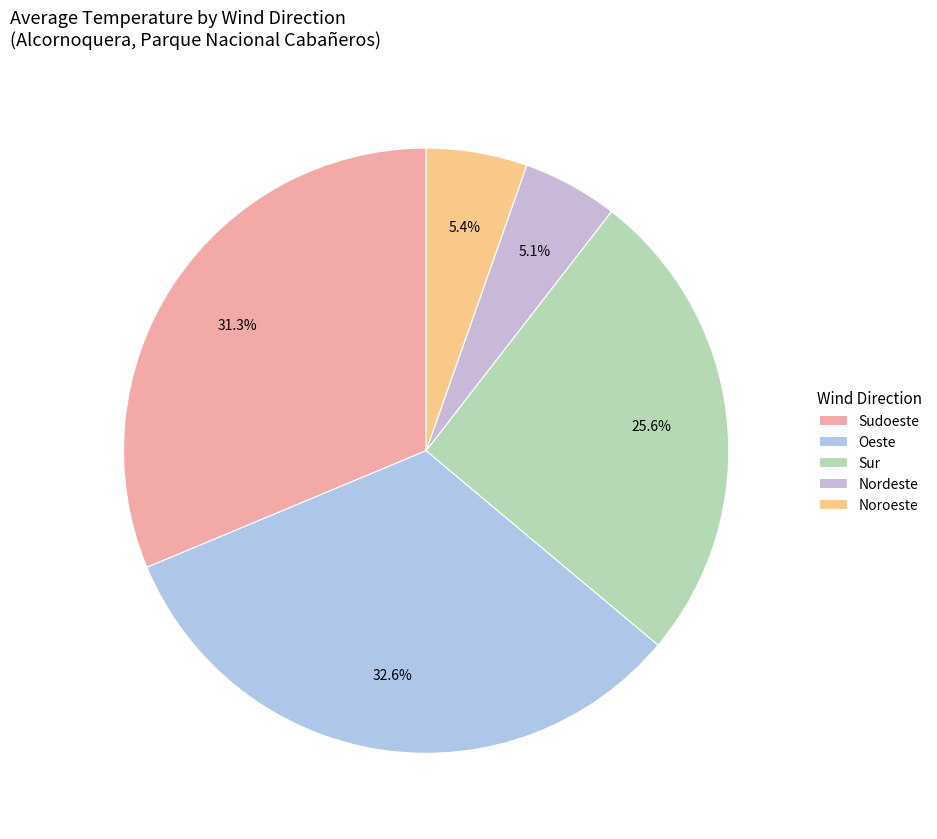

What percentage is NOT represented by Sur?

74.4%